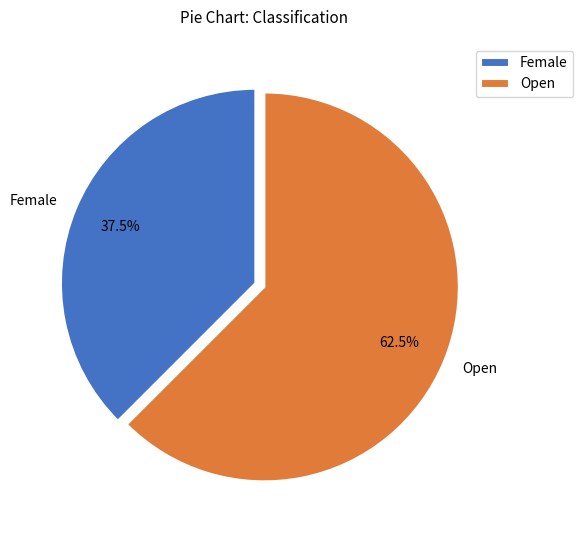

Between Open and Female, which is larger?

Open